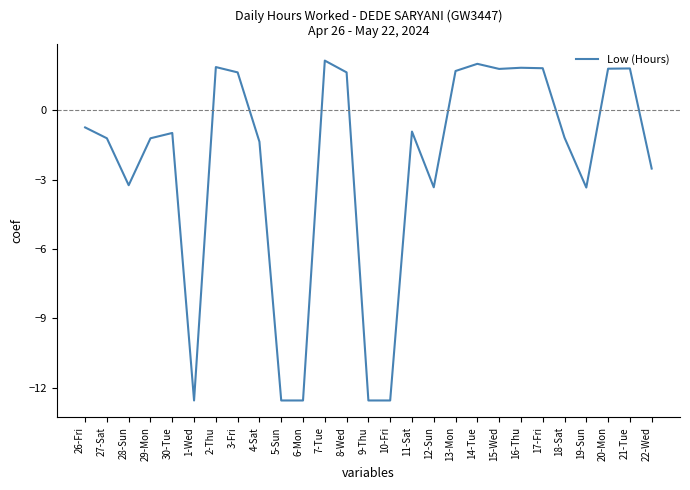

The value at 22-Wed is -2.5. True or false?

True